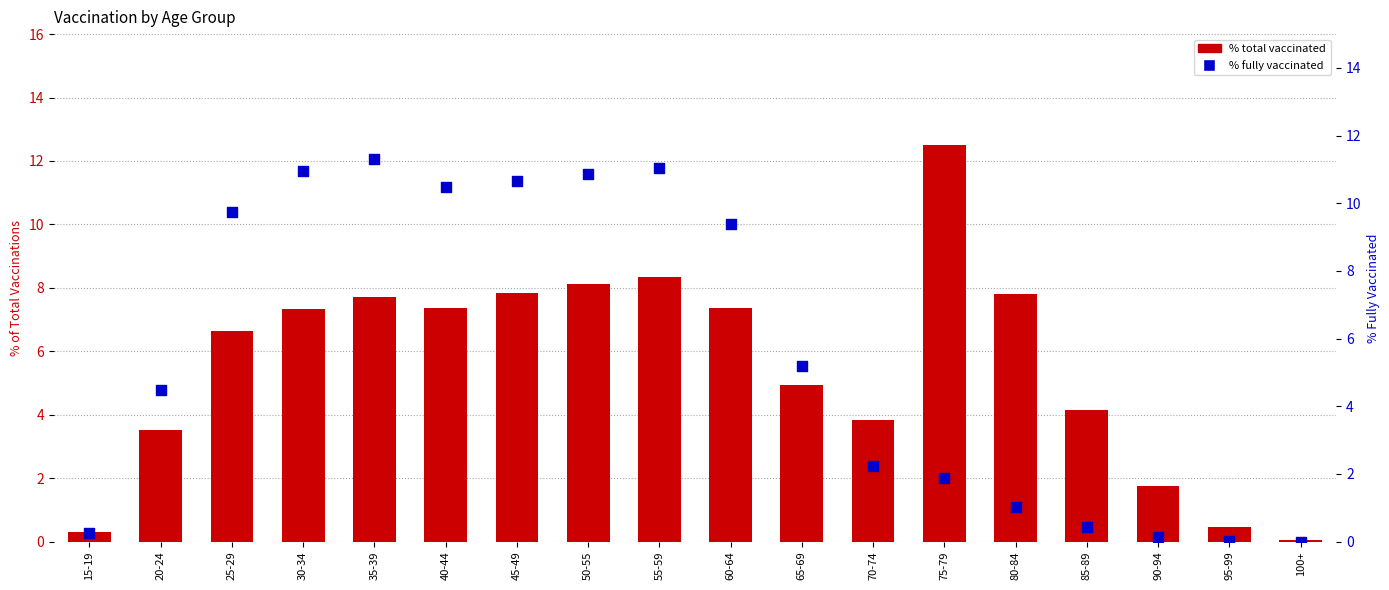

Is the value of % total vaccinated at 20-24 greater than the value of % fully vaccinated at 40-44?

No